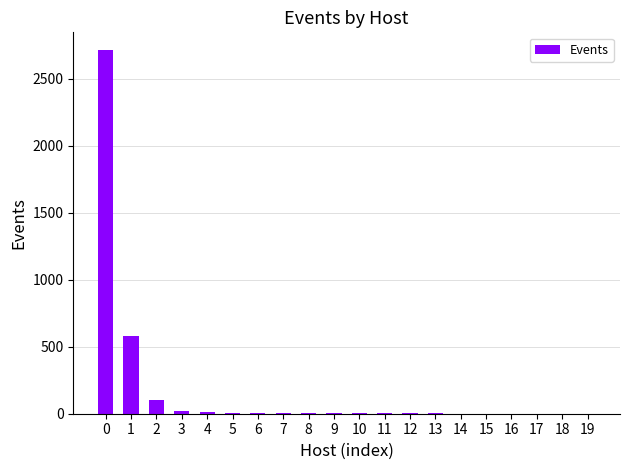

Is it true that the value at 0 is 2712?

True